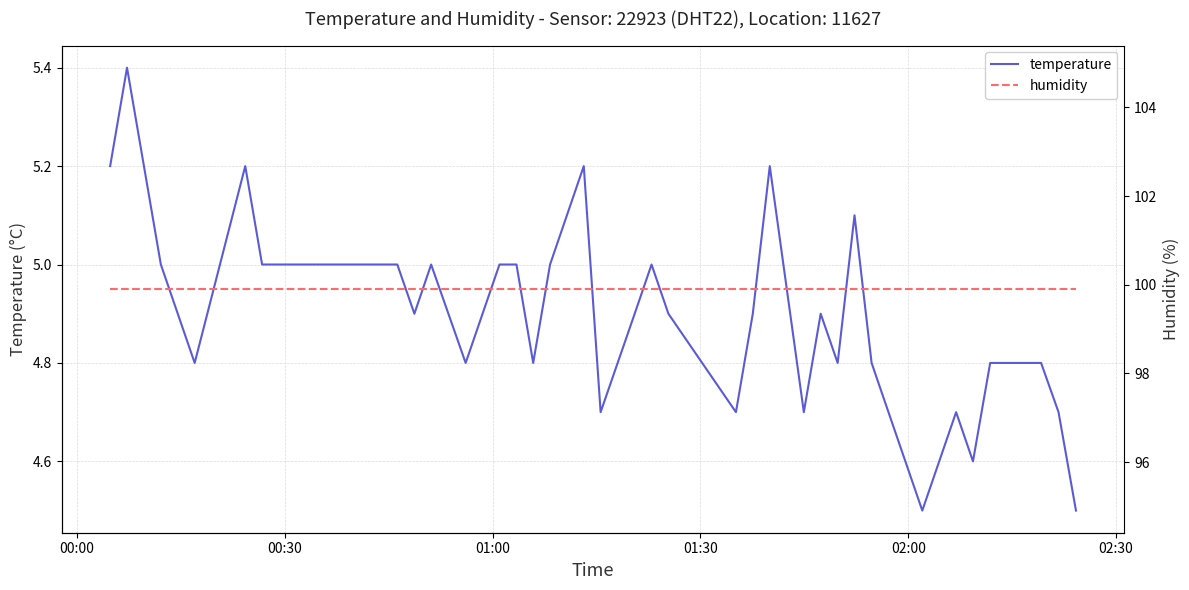

Does the chart have visible grid lines?

Yes